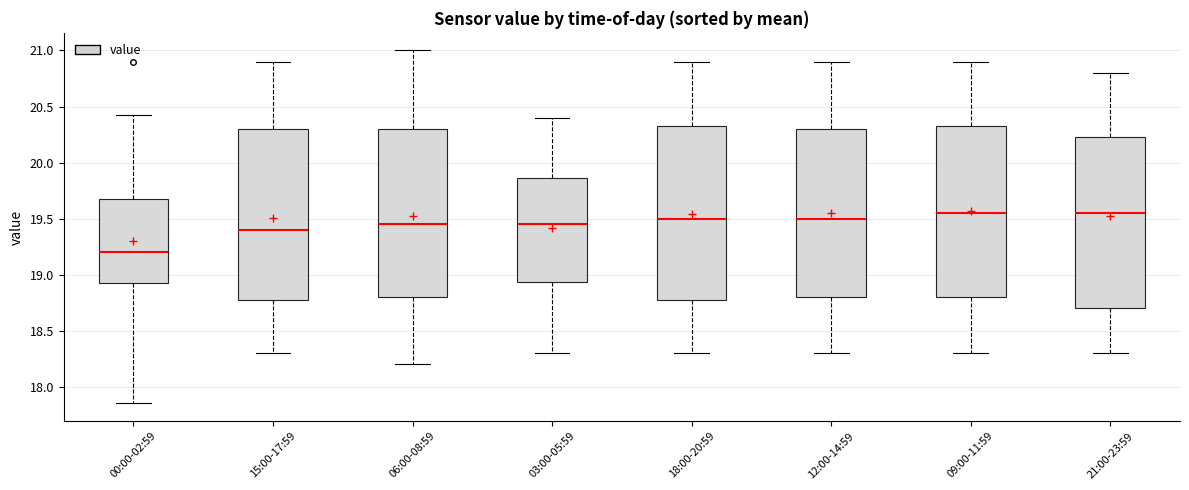

Reading left to right, transcribe this box plot: for each box, give where its median line is, the range the box spans, and where its two whiskers end, as read against the y-axis. The values are not printed on the chart, so give them approximately, as read against the axis.

00:00-02:59: median 19.20, box 18.95 to 19.65, whiskers 17.85 to 20.40
15:00-17:59: median 19.40, box 18.80 to 20.30, whiskers 18.30 to 20.90
06:00-08:59: median 19.45, box 18.80 to 20.30, whiskers 18.20 to 21.00
03:00-05:59: median 19.45, box 18.95 to 19.85, whiskers 18.30 to 20.40
18:00-20:59: median 19.50, box 18.80 to 20.35, whiskers 18.30 to 20.90
12:00-14:59: median 19.50, box 18.80 to 20.30, whiskers 18.30 to 20.90
09:00-11:59: median 19.55, box 18.80 to 20.35, whiskers 18.30 to 20.90
21:00-23:59: median 19.55, box 18.70 to 20.25, whiskers 18.30 to 20.80